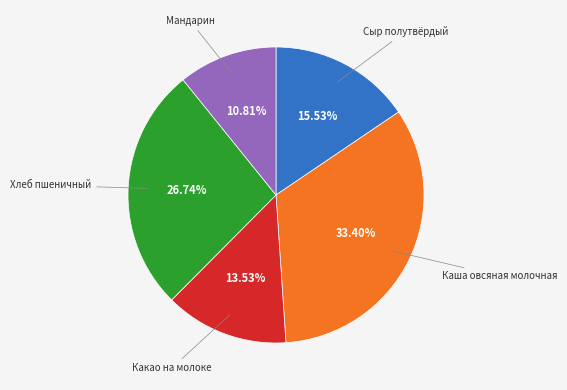

Is there a majority slice in this chart?

No